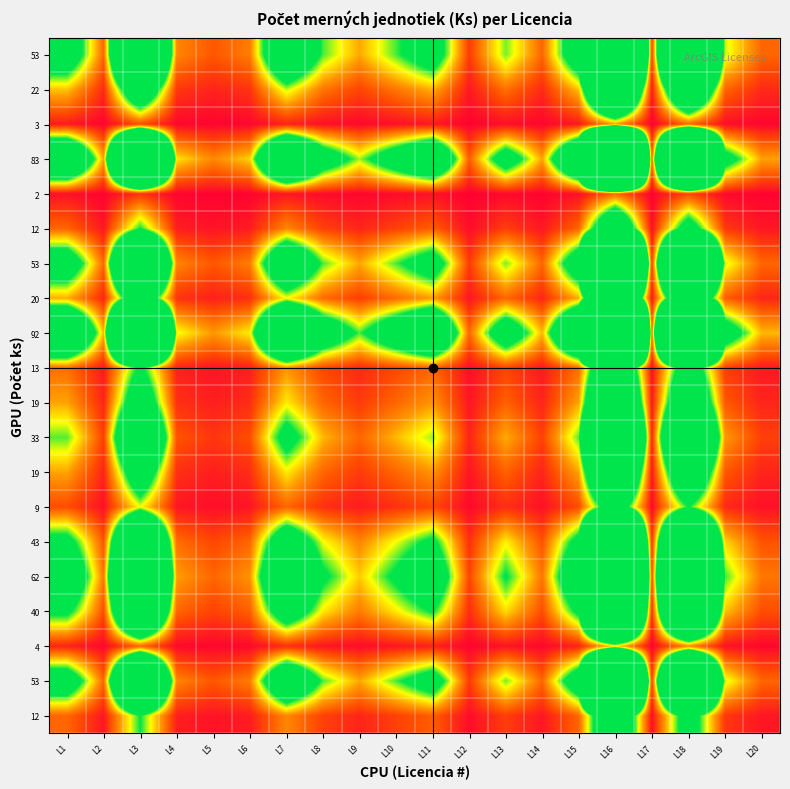

Which label corresponds to the largest value in the chart?

L16